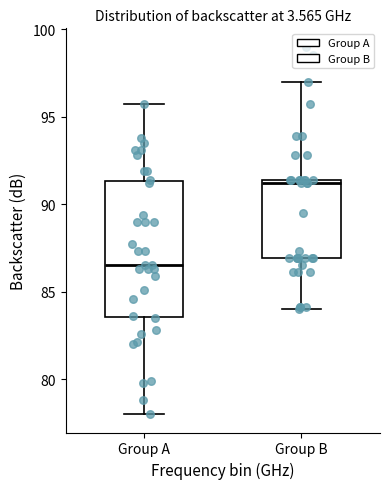

Which box's median line is the lowest?

Group A